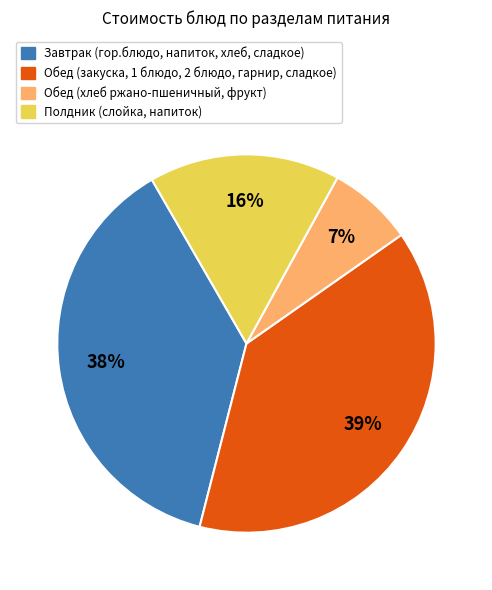

To the nearest percent, what percentage of the pie is Обед (закуска, 1 блюдо, 2 блюдо, гарнир, сладкое)?

39%